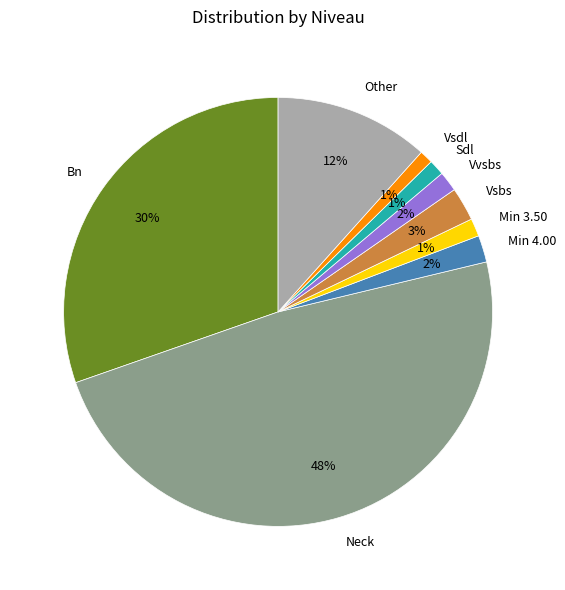

To the nearest percent, what is the difference between the largest and smallest slice percentages?

47%